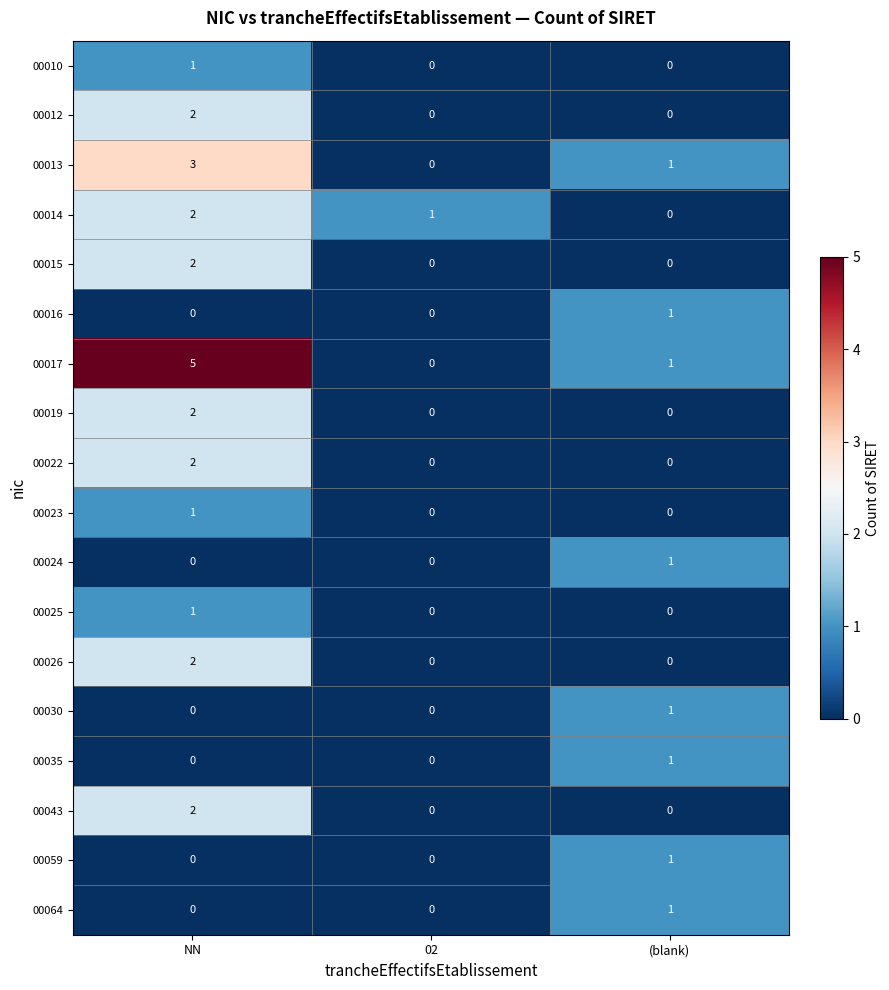

How many series are shown in this chart?

18